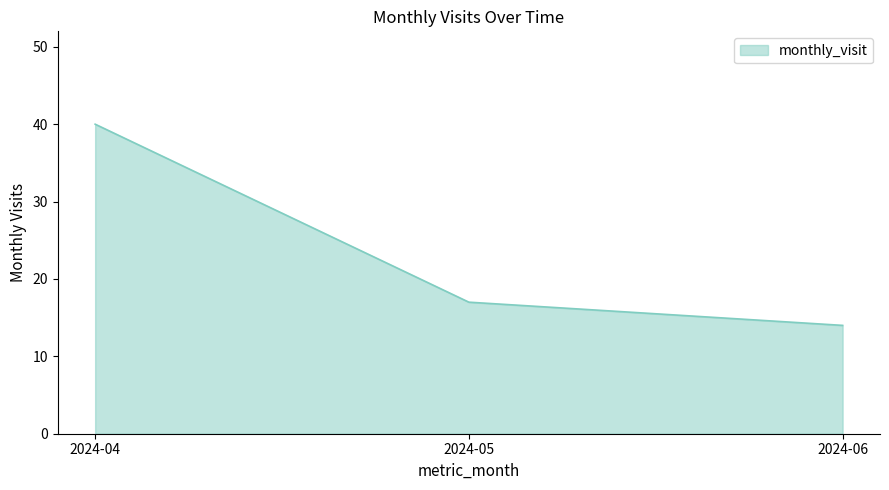

The value at 2024-05 is 10. True or false?

False